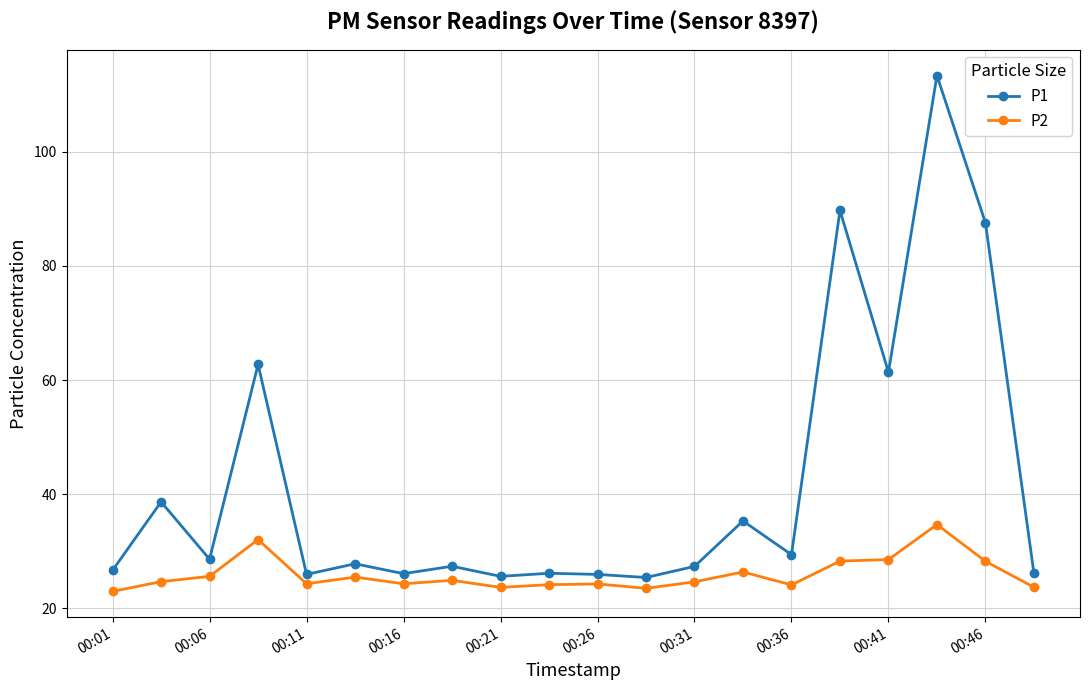

Is this an area chart (filled region under the line)?

No